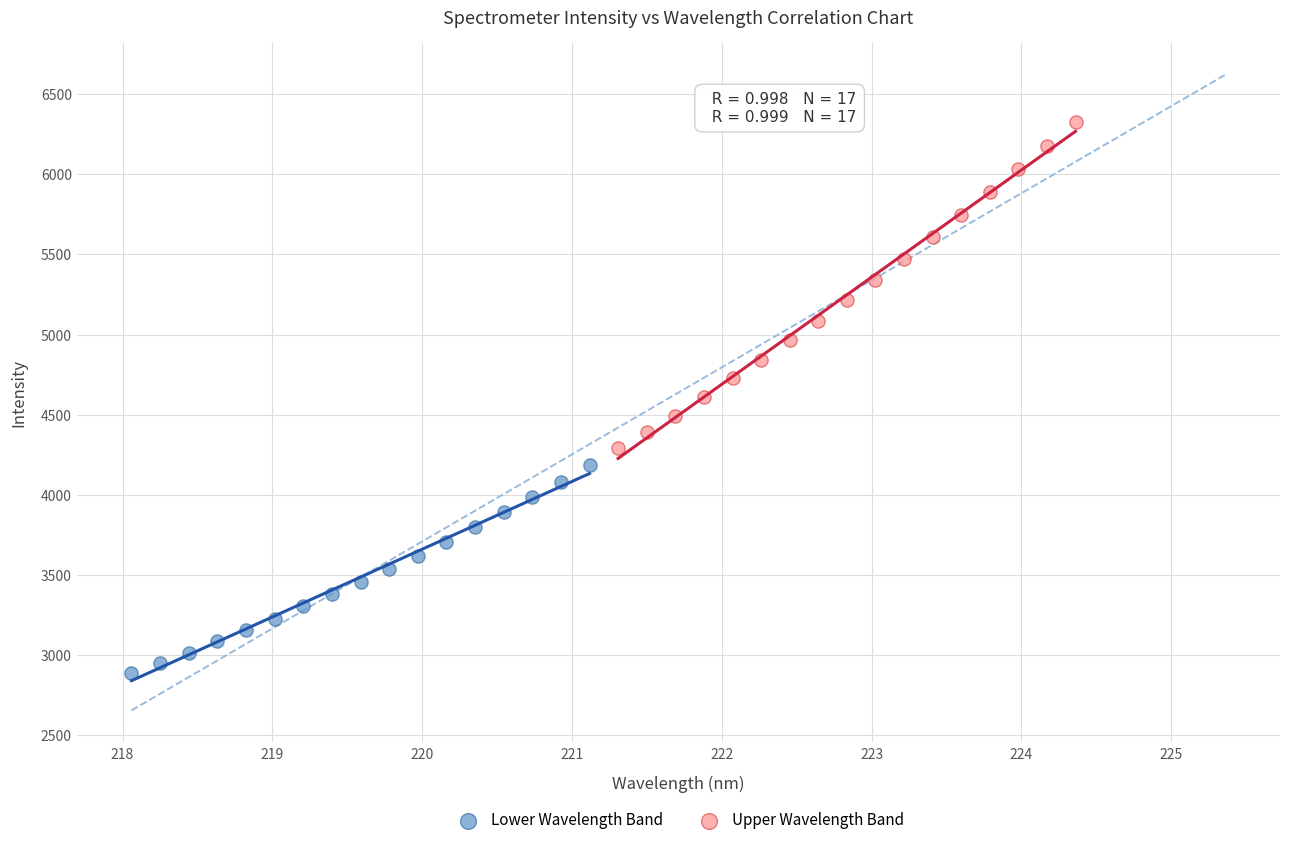

What are all the series names shown in the legend?

Lower Wavelength Band, Upper Wavelength Band